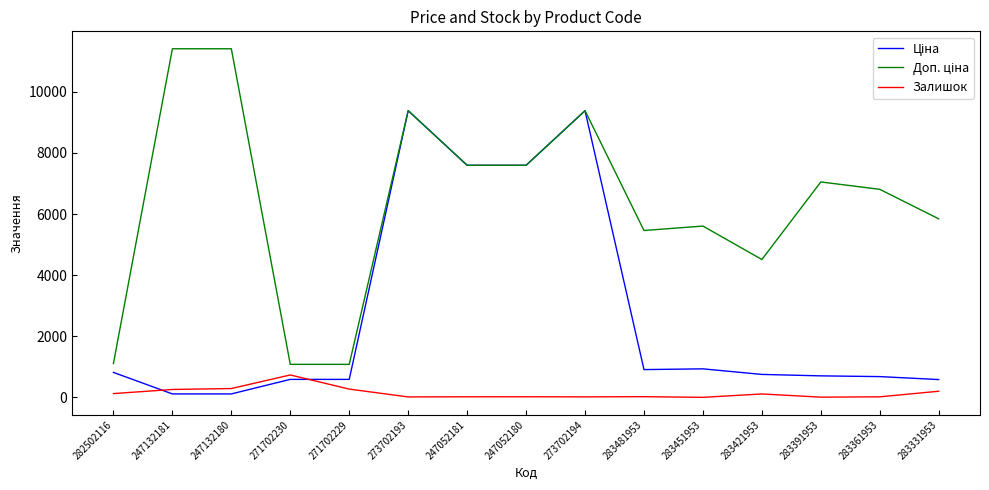

Is it true that Залишок equals 19.0 at 283361953?

True